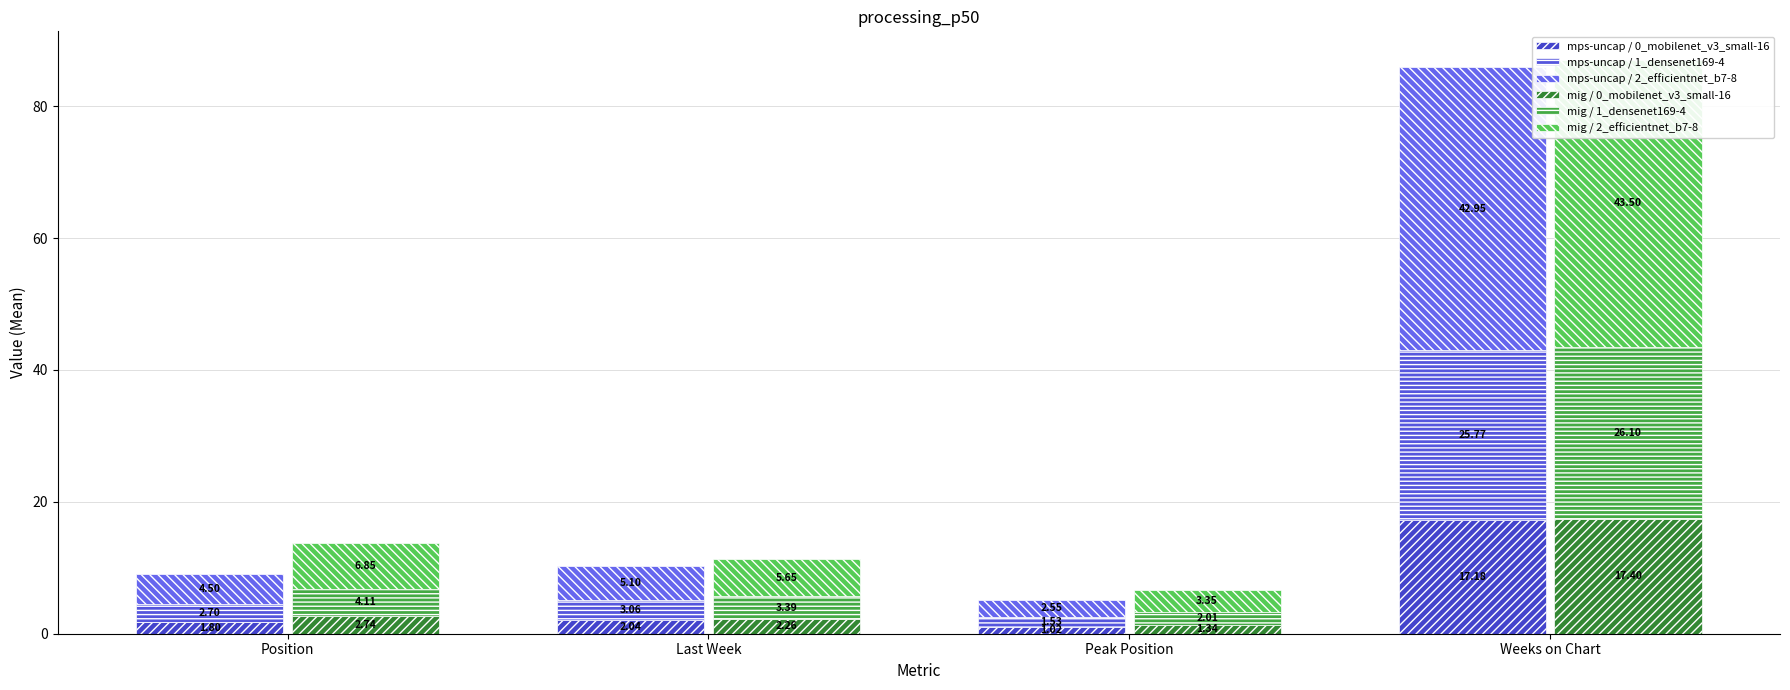

Rank the series by their maximum value, from lowest to highest.

mps-uncap / 0_mobilenet_v3_small-16, mig / 0_mobilenet_v3_small-16, mps-uncap / 1_densenet169-4, mig / 1_densenet169-4, mps-uncap / 2_efficientnet_b7-8, mig / 2_efficientnet_b7-8